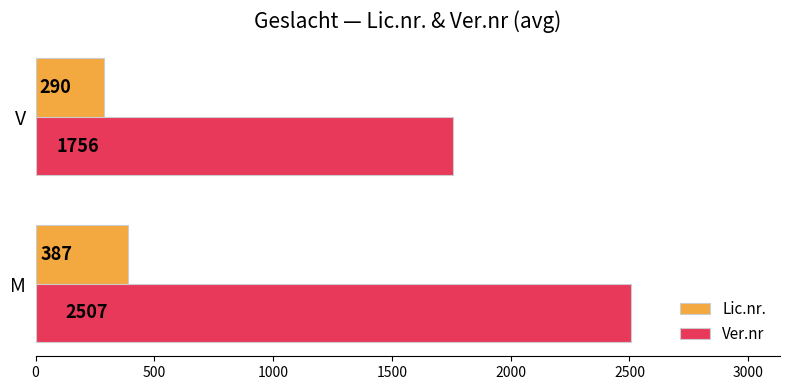

At which label is Lic.nr. closest to 338?

V